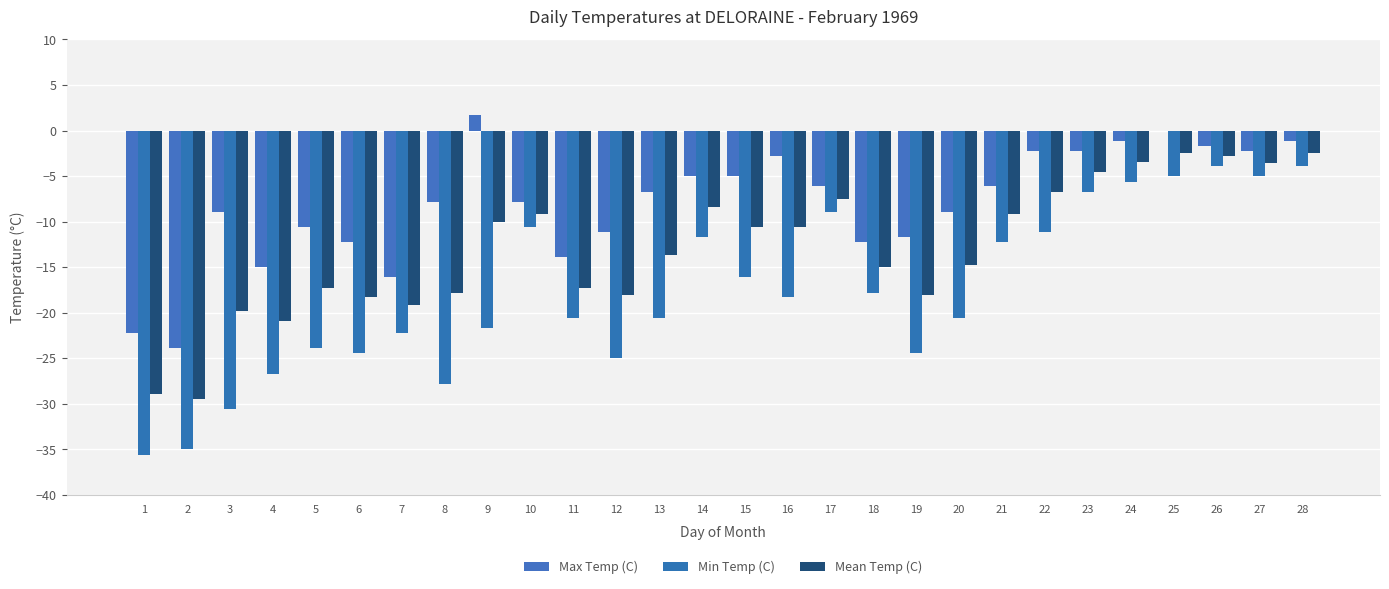

At which label does Min Temp (C) reach its minimum?

1